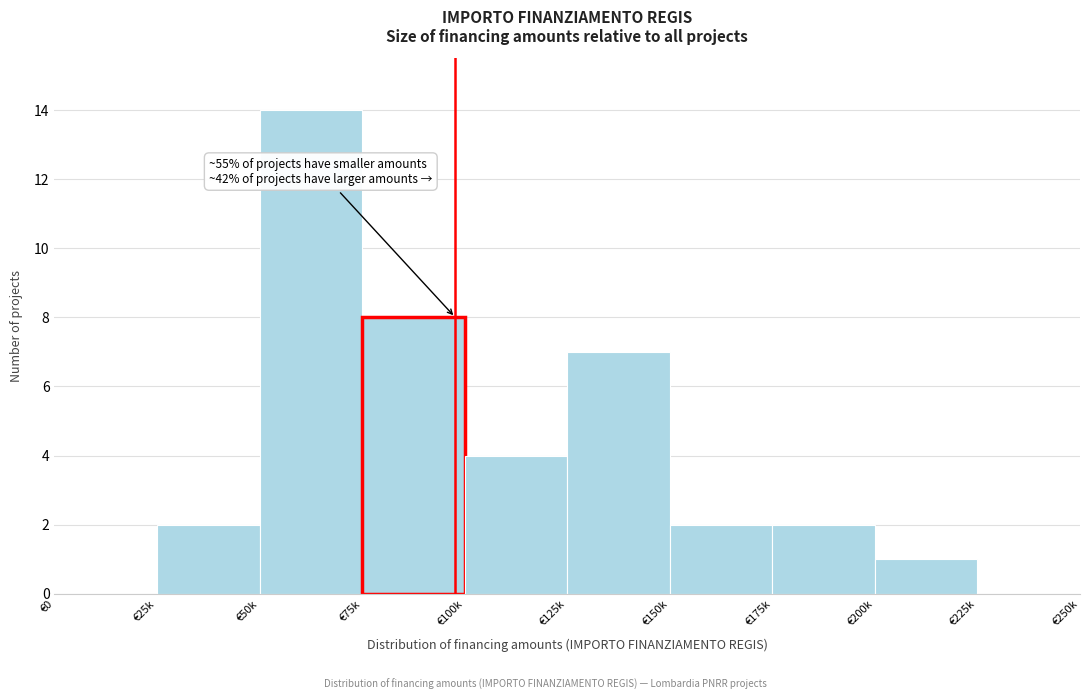

Reading left to right, what are all the values shown in this chart?

€0=0	€25k=2	€50k=14	€75k=8	€100k=4	€125k=7	€150k=2	€175k=2	€200k=1	€225k=0